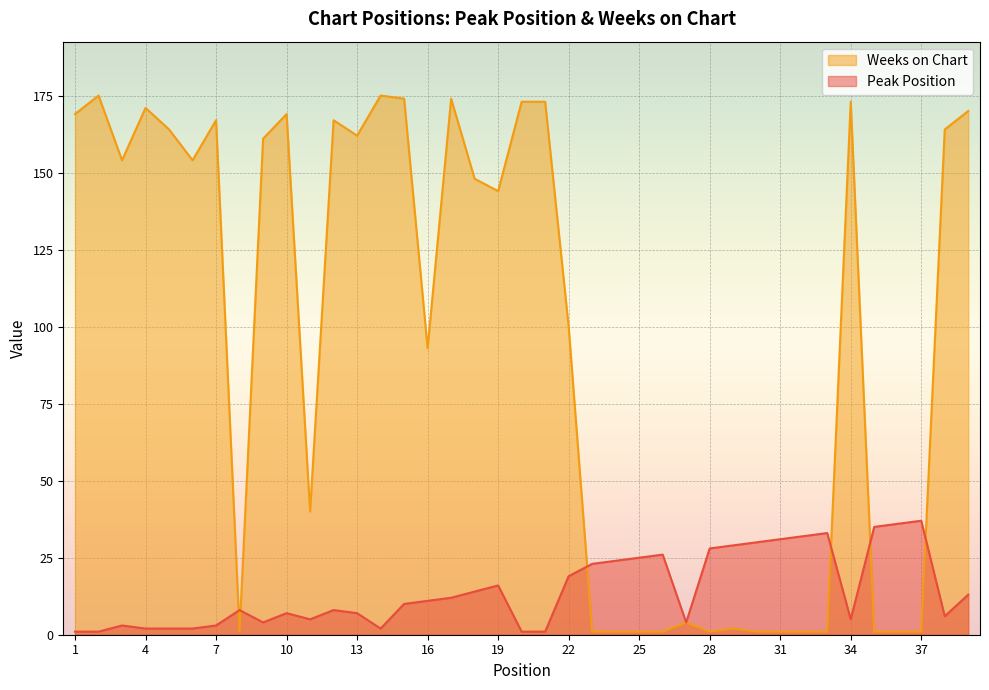

What are all the series names shown in the legend?

Weeks on Chart, Peak Position